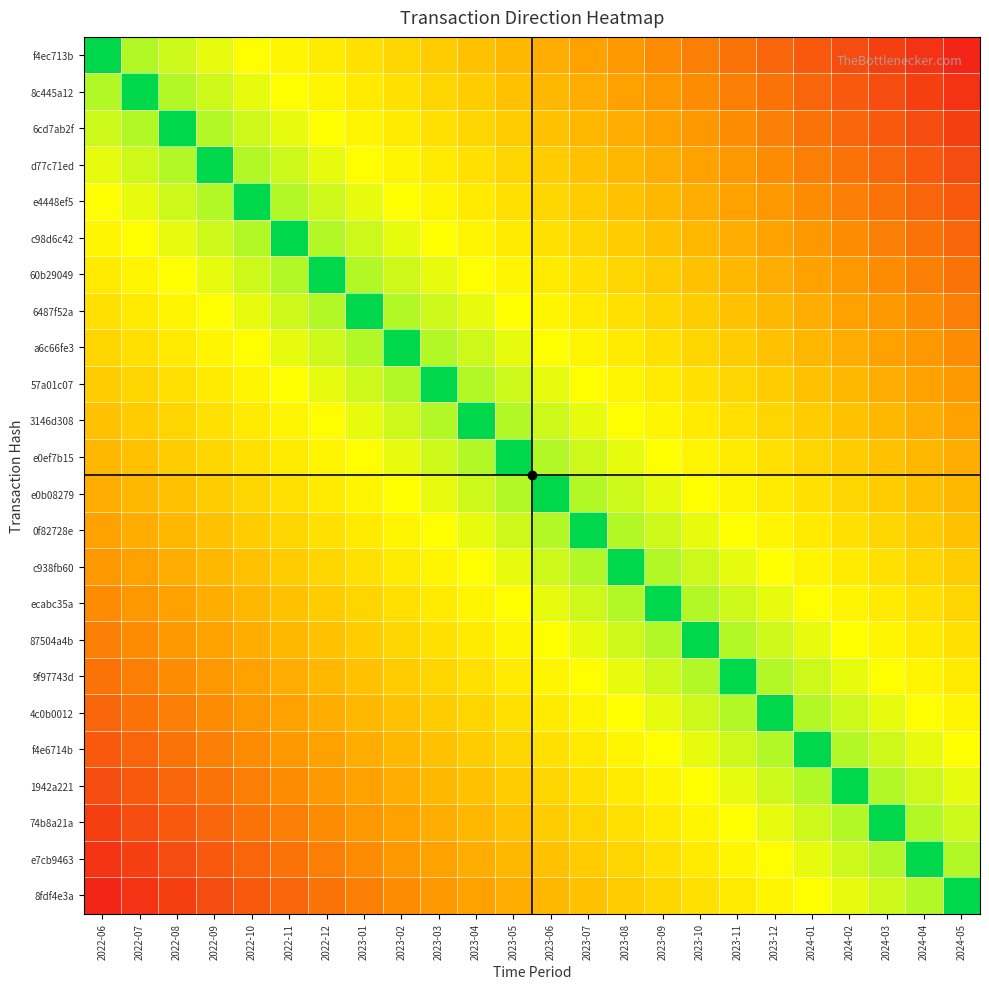

Between 2023-07 and 2022-09, which is larger?

2022-09